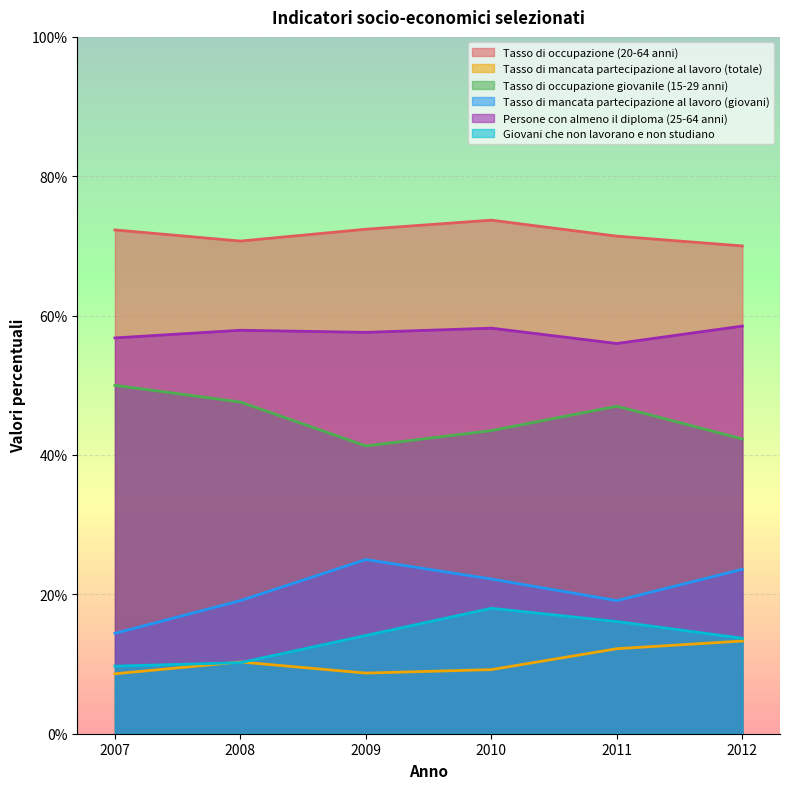

Reading right to left, transcribe all the data shown in this chart.

Tasso di occupazione (20-64 anni): 2012=70.0	2011=71.4	2010=73.7	2009=72.4	2008=70.7	2007=72.3
Tasso di mancata partecipazione al lavoro (totale): 2012=13.3	2011=12.2	2010=9.2	2009=8.7	2008=10.3	2007=8.6
Tasso di occupazione giovanile (15-29 anni): 2012=42.3	2011=47.0	2010=43.5	2009=41.3	2008=47.6	2007=50.0
Tasso di mancata partecipazione al lavoro (giovani): 2012=23.6	2011=19.1	2010=22.2	2009=25.0	2008=19.1	2007=14.4
Persone con almeno il diploma (25-64 anni): 2012=58.5	2011=56.0	2010=58.2	2009=57.6	2008=57.9	2007=56.8
Giovani che non lavorano e non studiano: 2012=13.7	2011=16.1	2010=18.0	2009=14.1	2008=10.2	2007=9.7